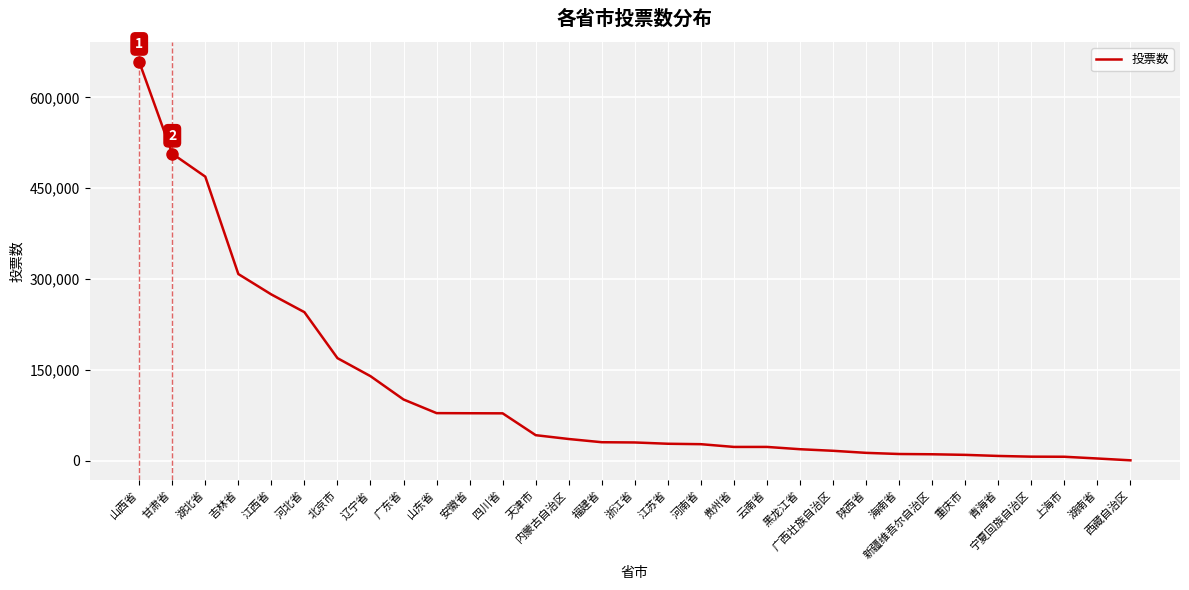

Where does the data first go above 29838?

山西省